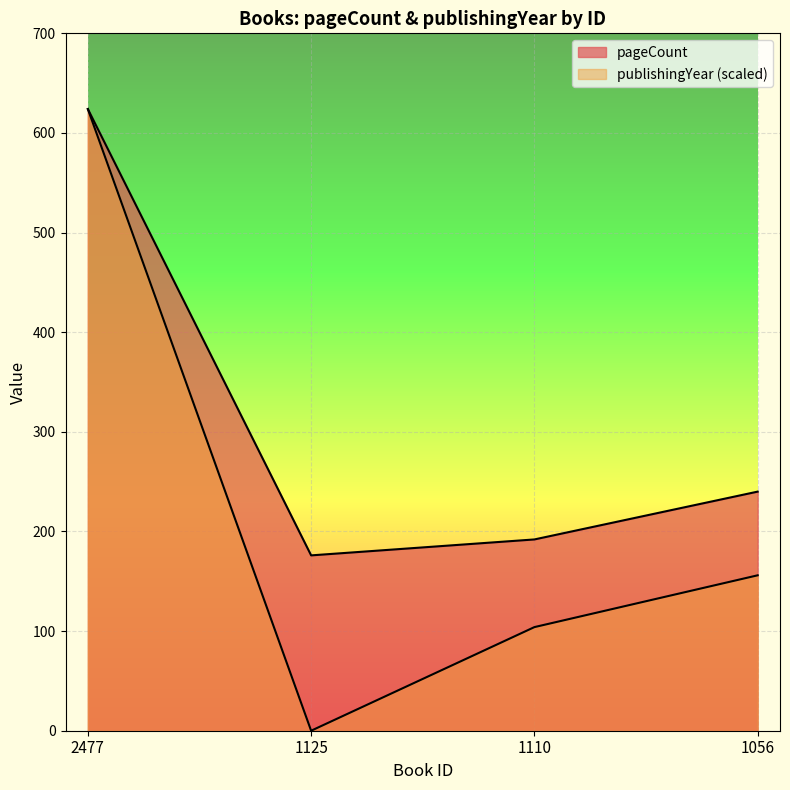

What are all the series names shown in the legend?

pageCount, publishingYear